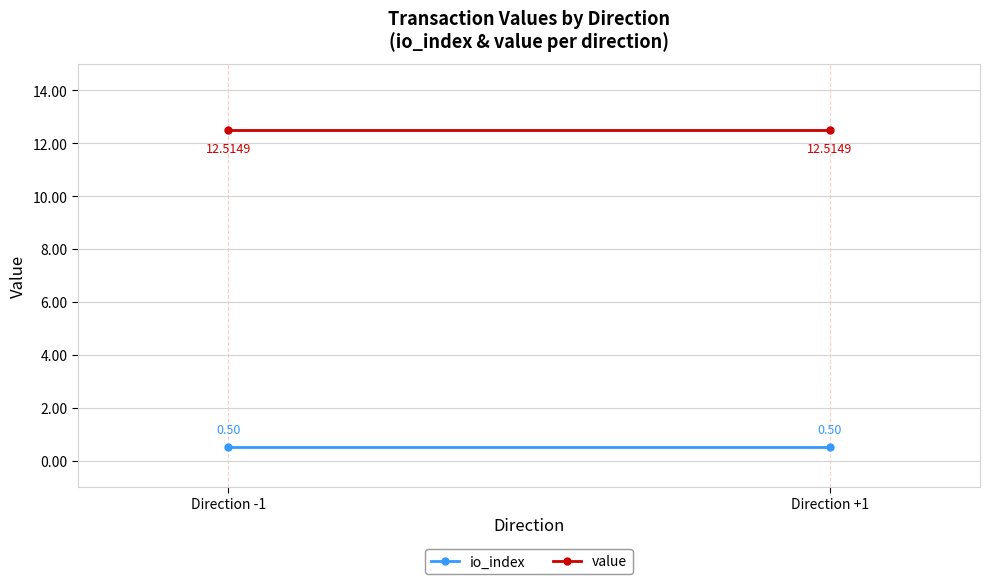

How many distinct data groups are displayed?

2